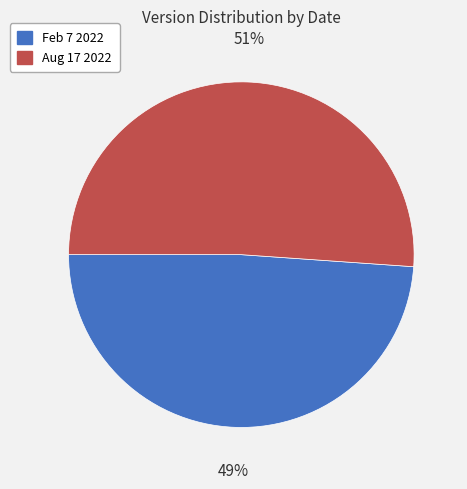

To the nearest percent, what percentage of the pie is Aug 17 2022?

51%